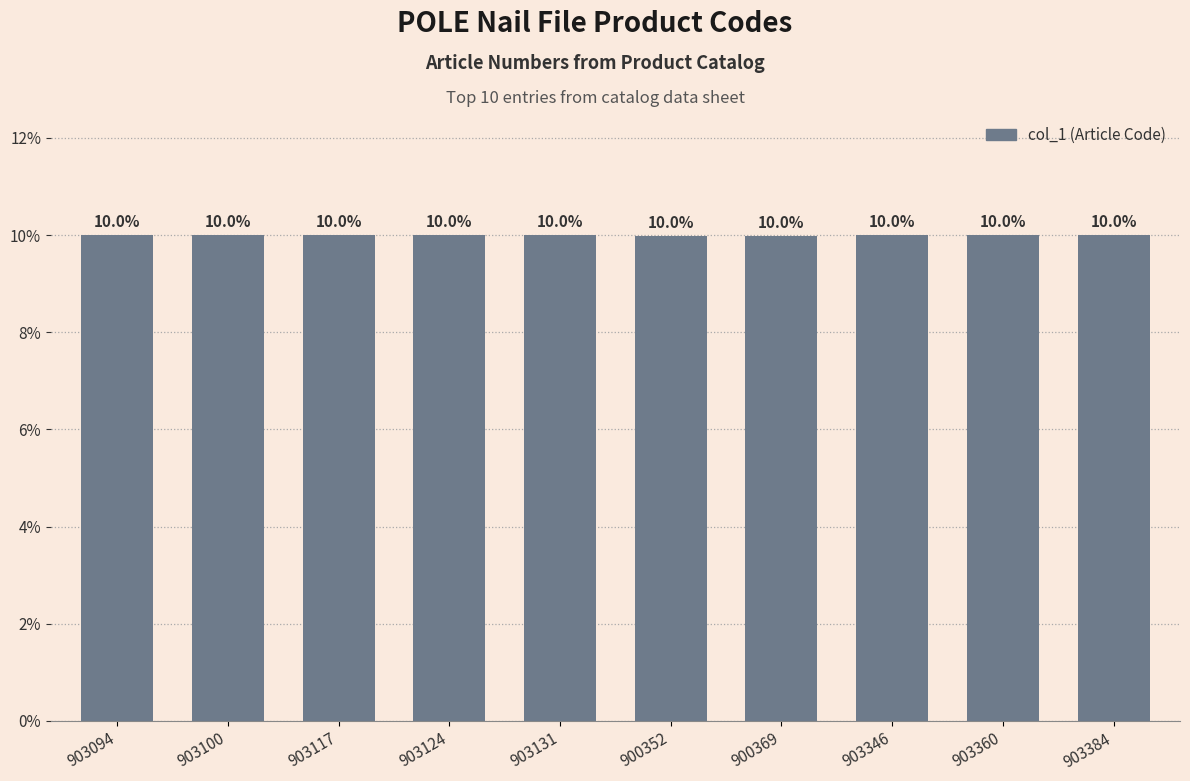

Are the bars grouped side by side (vs. stacked)?

No